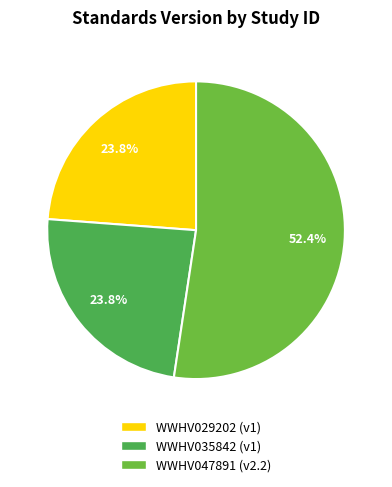

What is the ratio of the value at WWHV035842 to the value at WWHV047891?

0.5